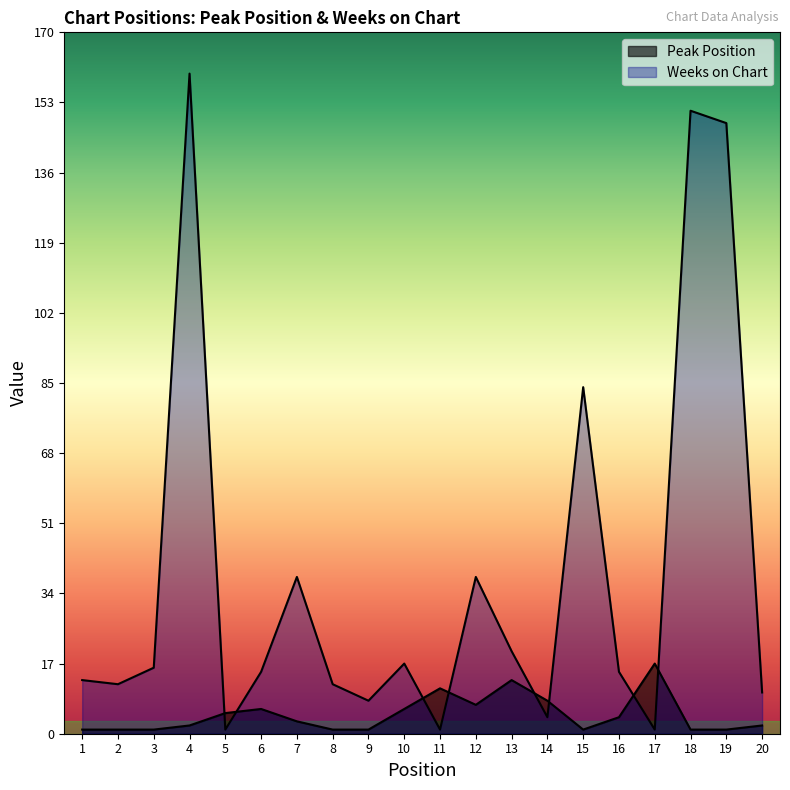

Reading left to right, list all the values displayed in this chart.

Peak Position: 1=1	2=1	3=1	4=2	5=5	6=6	7=3	8=1	9=1	10=6	11=11	12=7	13=13	14=8	15=1	16=4	17=17	18=1	19=1	20=2
Weeks on Chart: 1=13	2=12	3=16	4=160	5=1	6=15	7=38	8=12	9=8	10=17	11=1	12=38	13=20	14=4	15=84	16=15	17=1	18=151	19=148	20=10